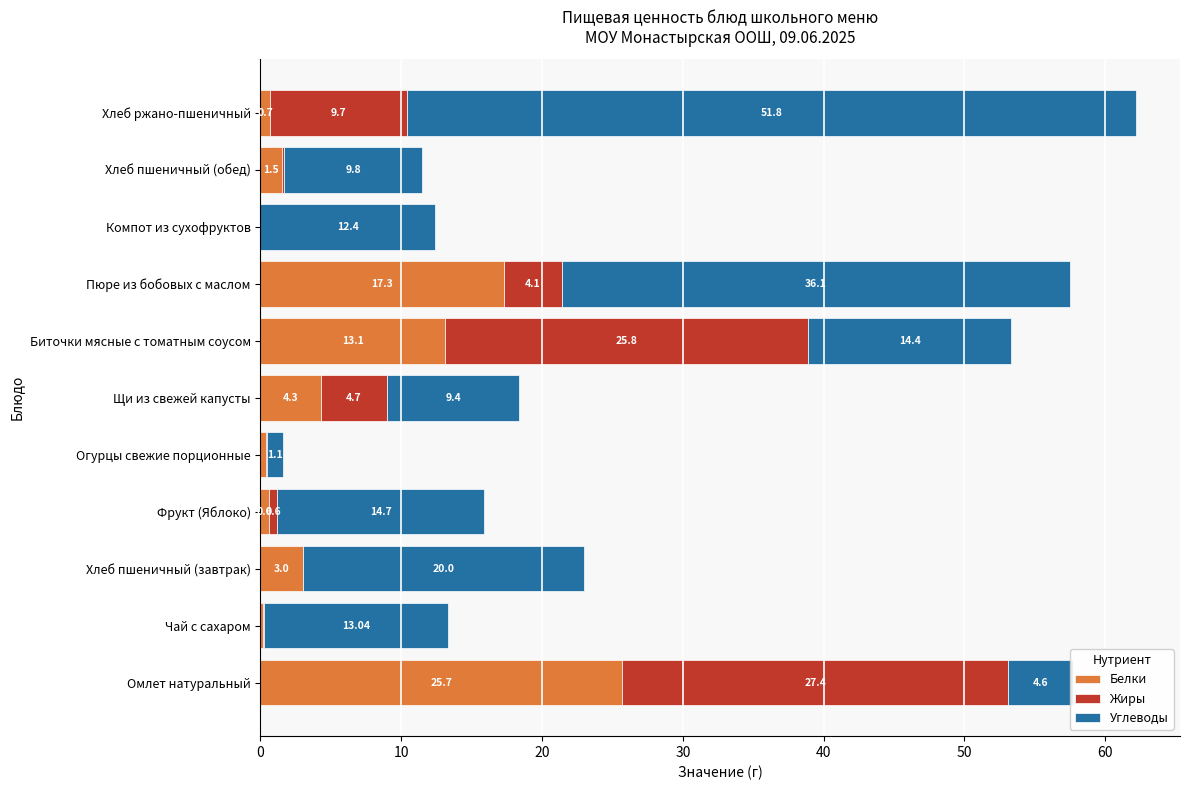

What are all the series names shown in the legend?

Белки, Жиры, Углеводы